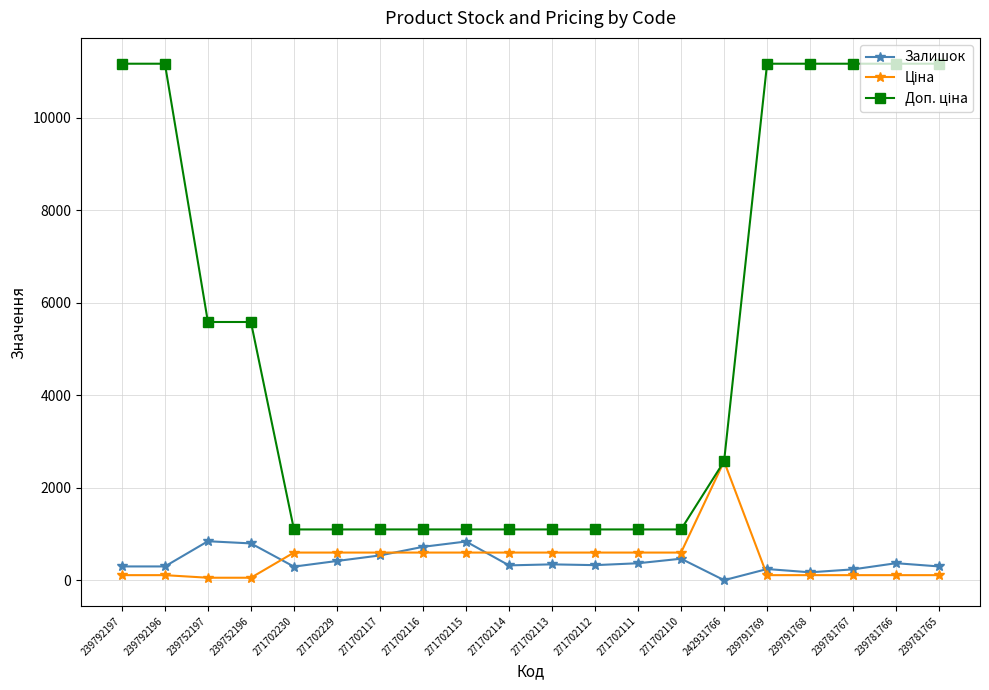

The value of Залишок at 271702113 is 345.0. True or false?

True